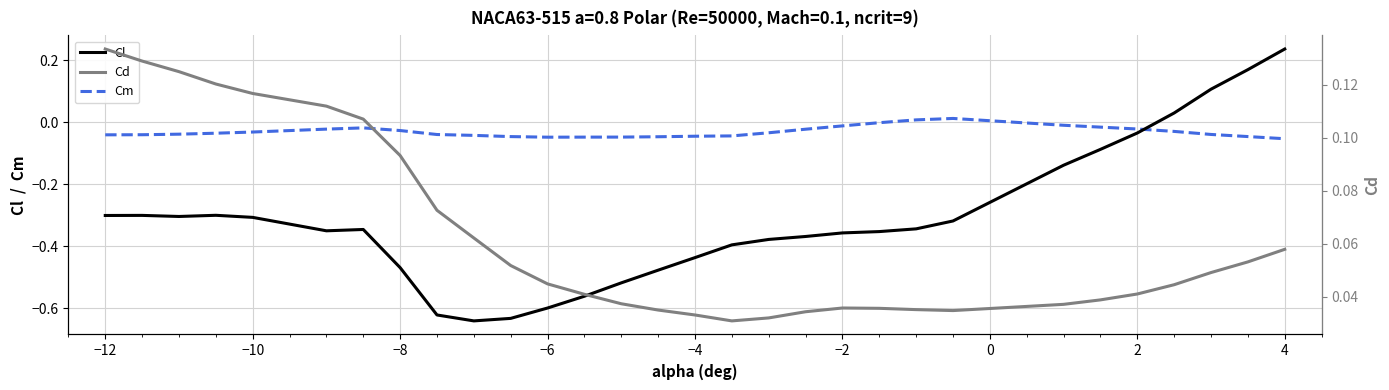

Is it true that Cl equals -0.3 at −10?

True